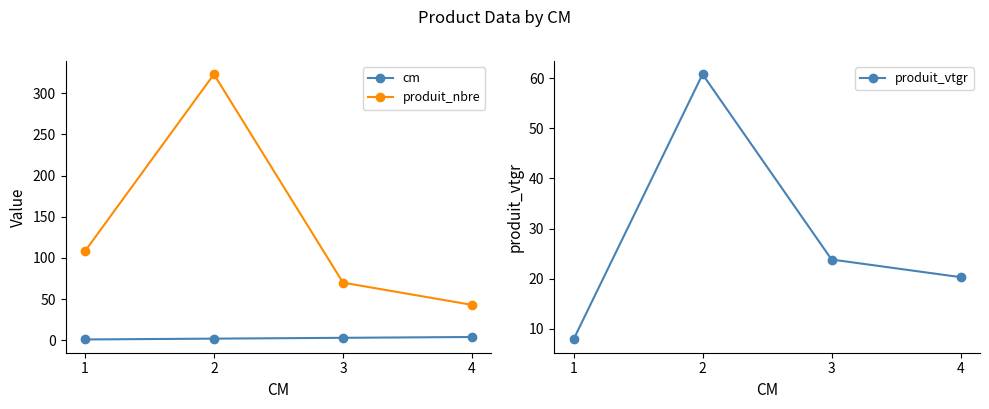

Rank the series by their maximum value, from highest to lowest.

produit_nbre, produit_vtgr, cm